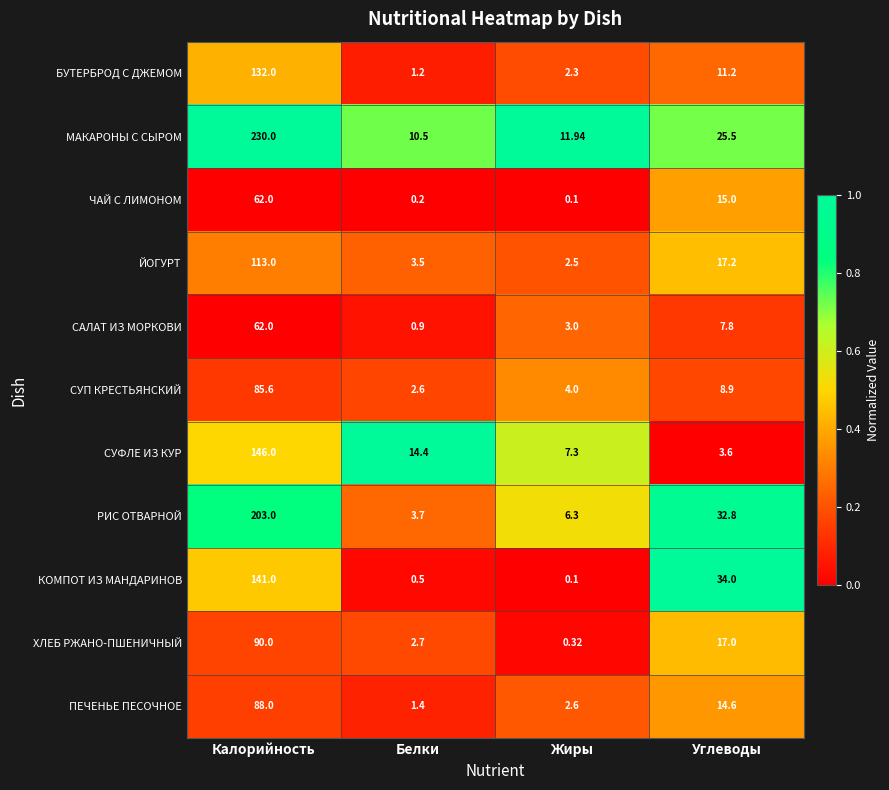

Where is РИС ОТВАРНОЙ nearest to the value 103?

Углеводы